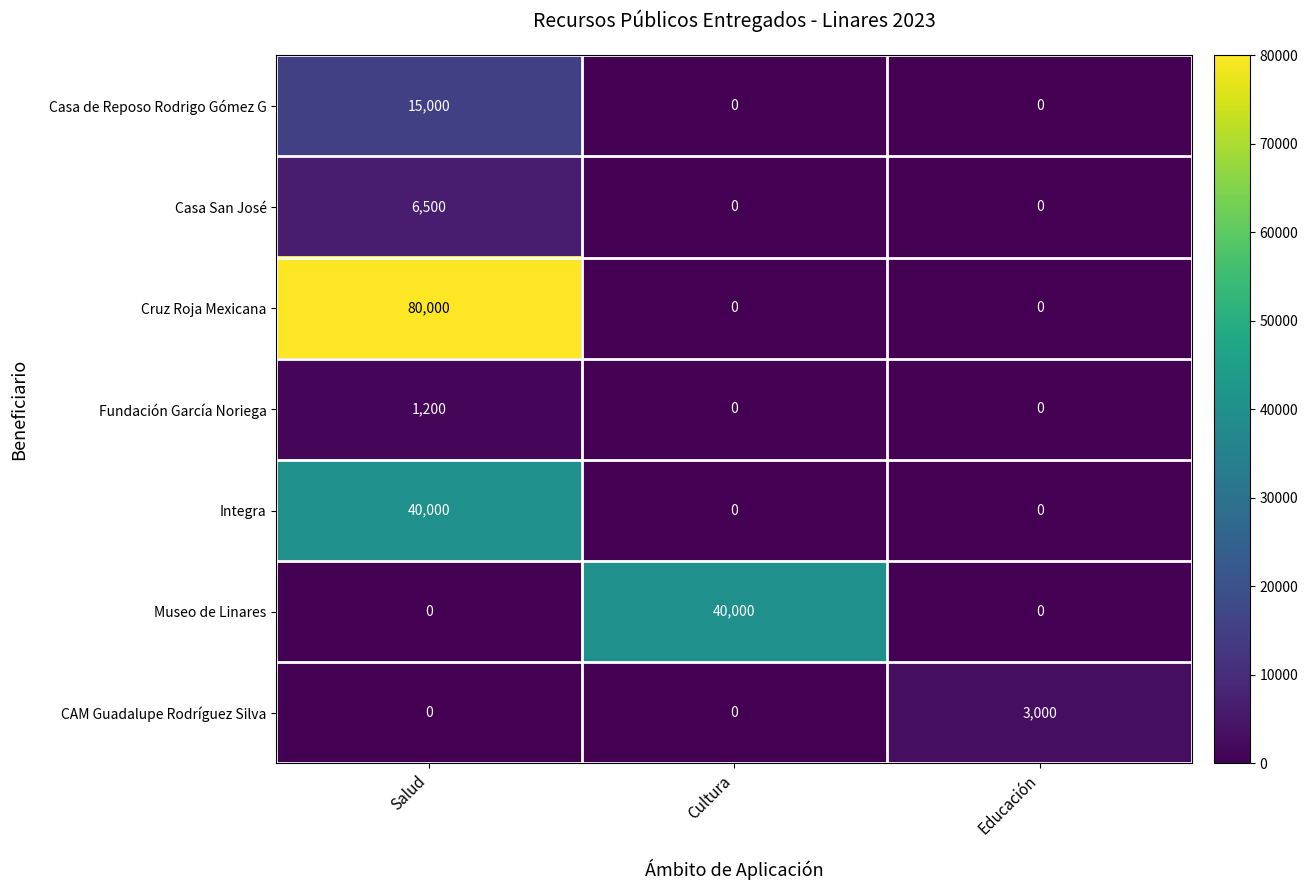

Which series has the largest total across all categories?

Cruz Roja Mexicana